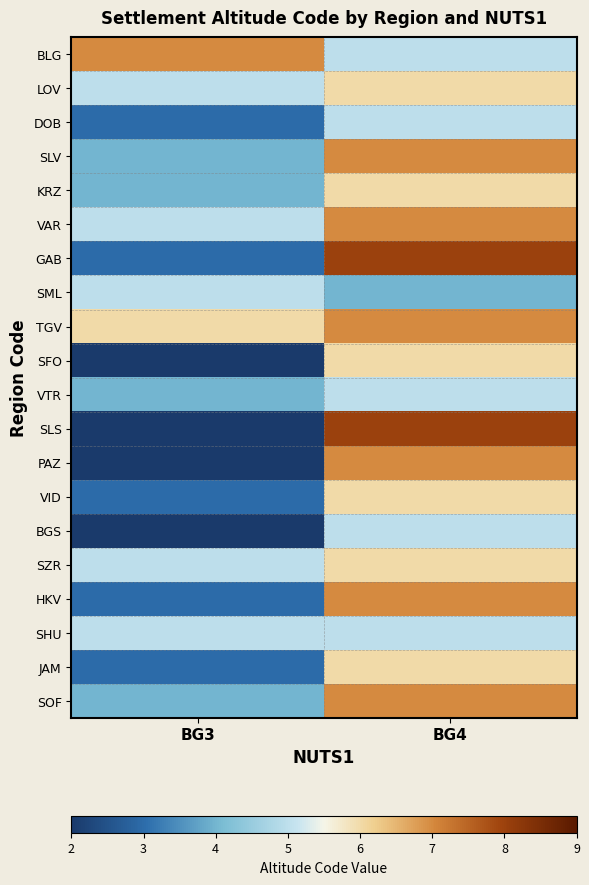

Reading right to left, transcribe all the data shown in this chart.

BLG: BG4=5	BG3=7
LOV: BG4=6	BG3=5
DOB: BG4=5	BG3=3
SLV: BG4=7	BG3=4
KRZ: BG4=6	BG3=4
VAR: BG4=7	BG3=5
GAB: BG4=8	BG3=3
SML: BG4=4	BG3=5
TGV: BG4=7	BG3=6
SFO: BG4=6	BG3=2
VTR: BG4=5	BG3=4
SLS: BG4=8	BG3=2
PAZ: BG4=7	BG3=2
VID: BG4=6	BG3=3
BGS: BG4=5	BG3=2
SZR: BG4=6	BG3=5
HKV: BG4=7	BG3=3
SHU: BG4=5	BG3=5
JAM: BG4=6	BG3=3
SOF: BG4=7	BG3=4